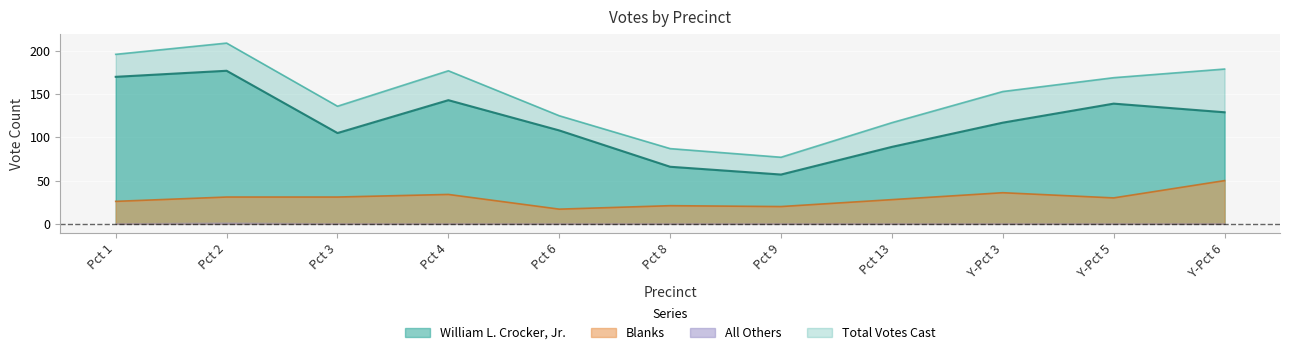

Reading left to right, list all the values displayed in this chart.

William L. Crocker, Jr.: Pct 1=170	Pct 2=177	Pct 3=105	Pct 4=143	Pct 6=108	Pct 8=66	Pct 9=57	Pct 13=89	Y-Pct 3=117	Y-Pct 5=139	Y-Pct 6=129
Blanks: Pct 1=26	Pct 2=31	Pct 3=31	Pct 4=34	Pct 6=17	Pct 8=21	Pct 9=20	Pct 13=28	Y-Pct 3=36	Y-Pct 5=30	Y-Pct 6=50
Total Votes Cast: Pct 1=196	Pct 2=209	Pct 3=136	Pct 4=177	Pct 6=125	Pct 8=87	Pct 9=77	Pct 13=117	Y-Pct 3=153	Y-Pct 5=169	Y-Pct 6=179